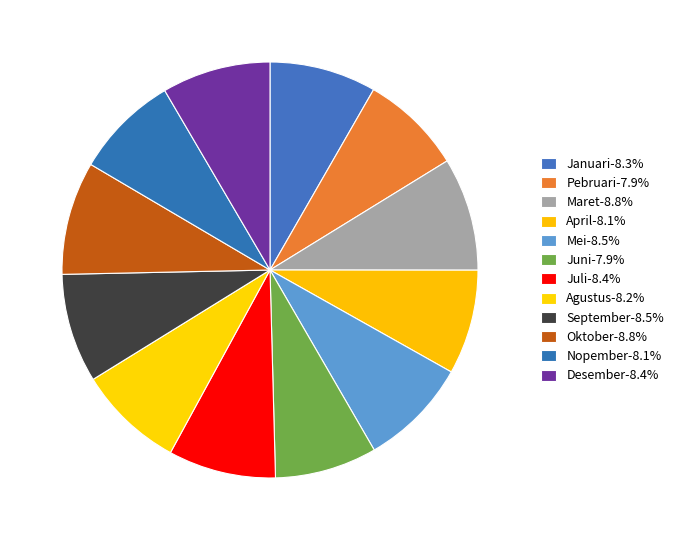

Combined, do September and April account for over 50%?

No